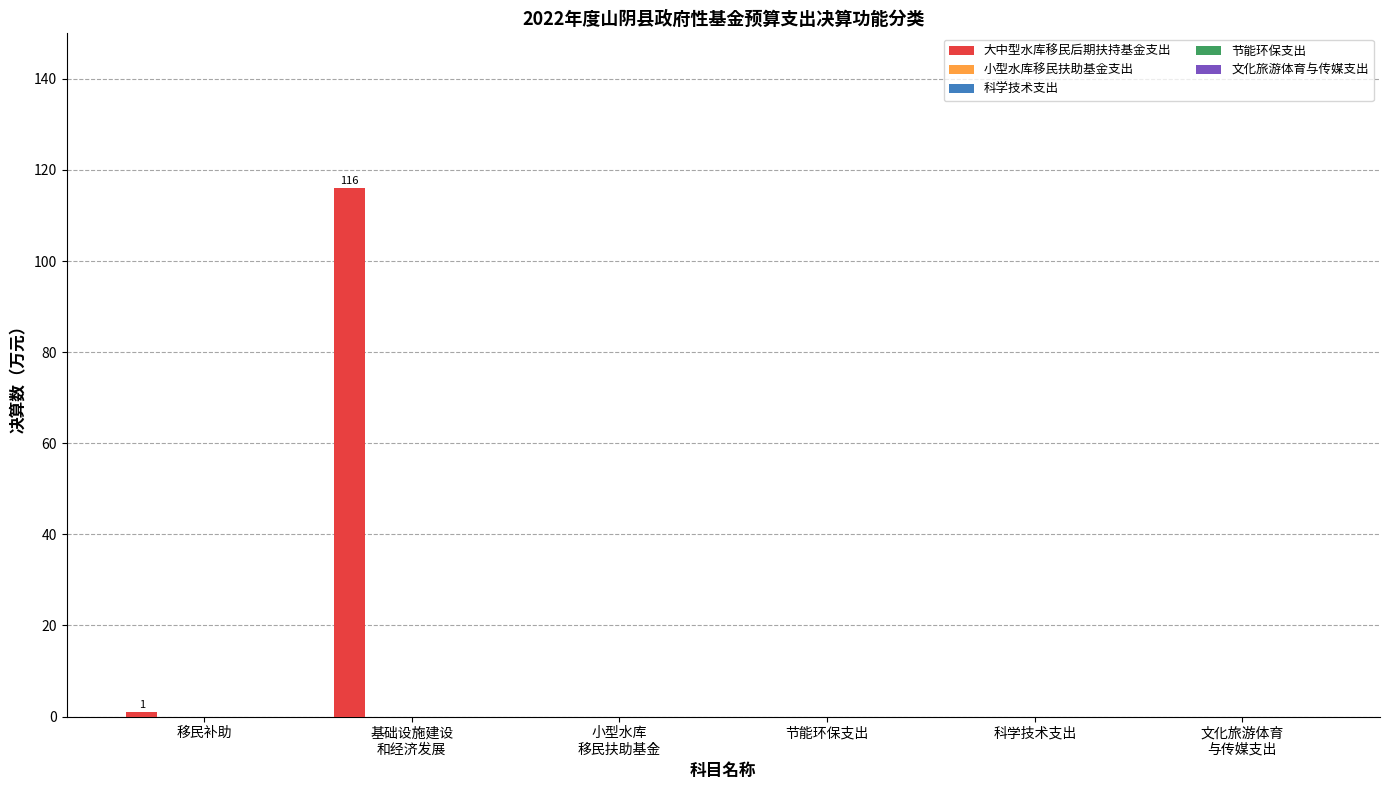

What is the greatest value displayed?

116